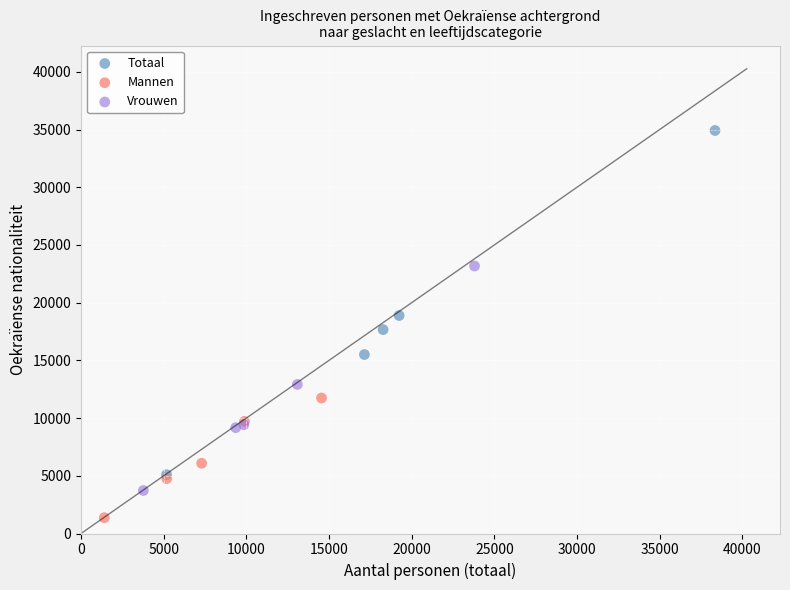

Which series has the largest Y range (max minus min)?

Totaal